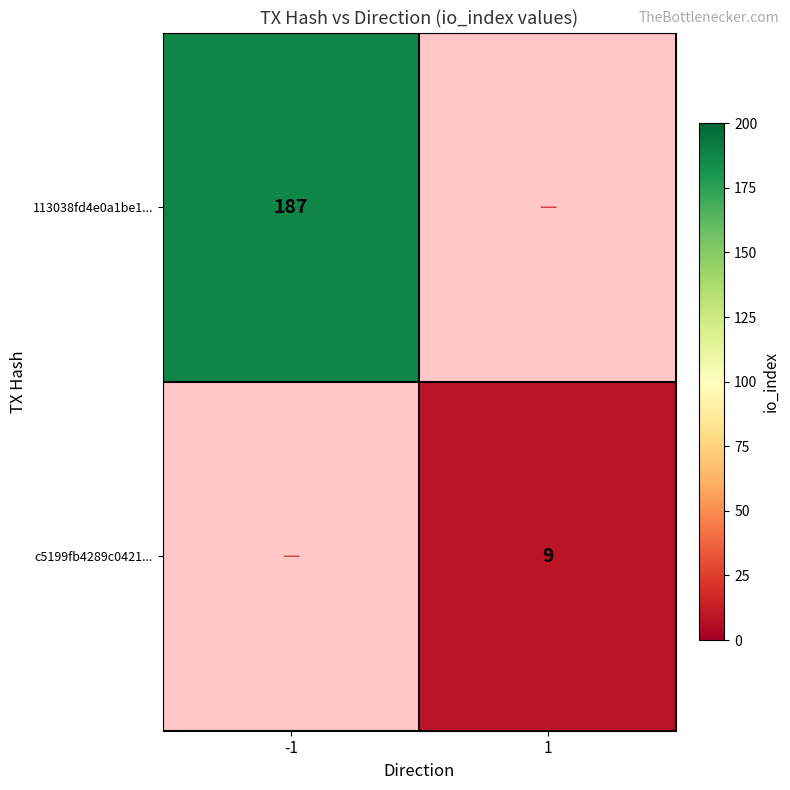

At how many categories does at least one series exceed 133?

1